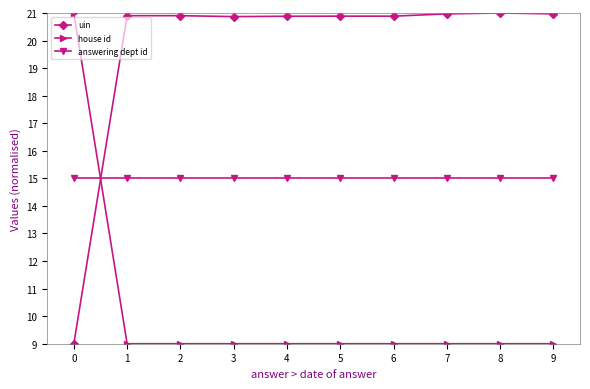

What is the average value of the house id series?

10.2